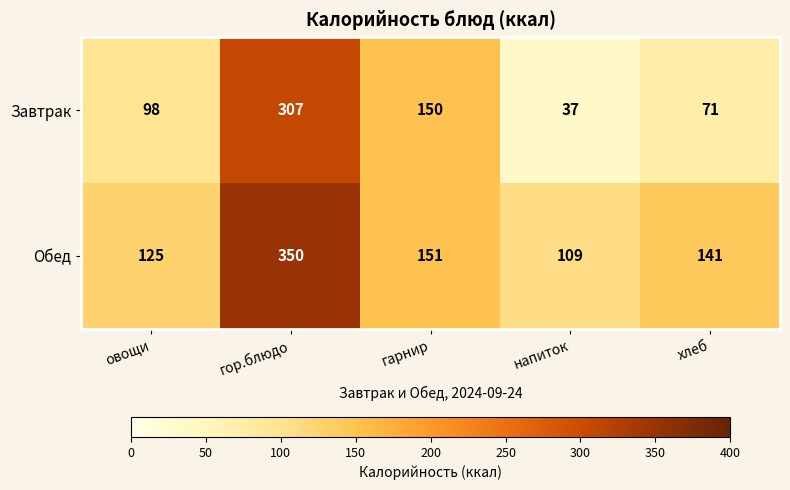

Between гарнир and напиток, which series saw the biggest shift?

Завтрак